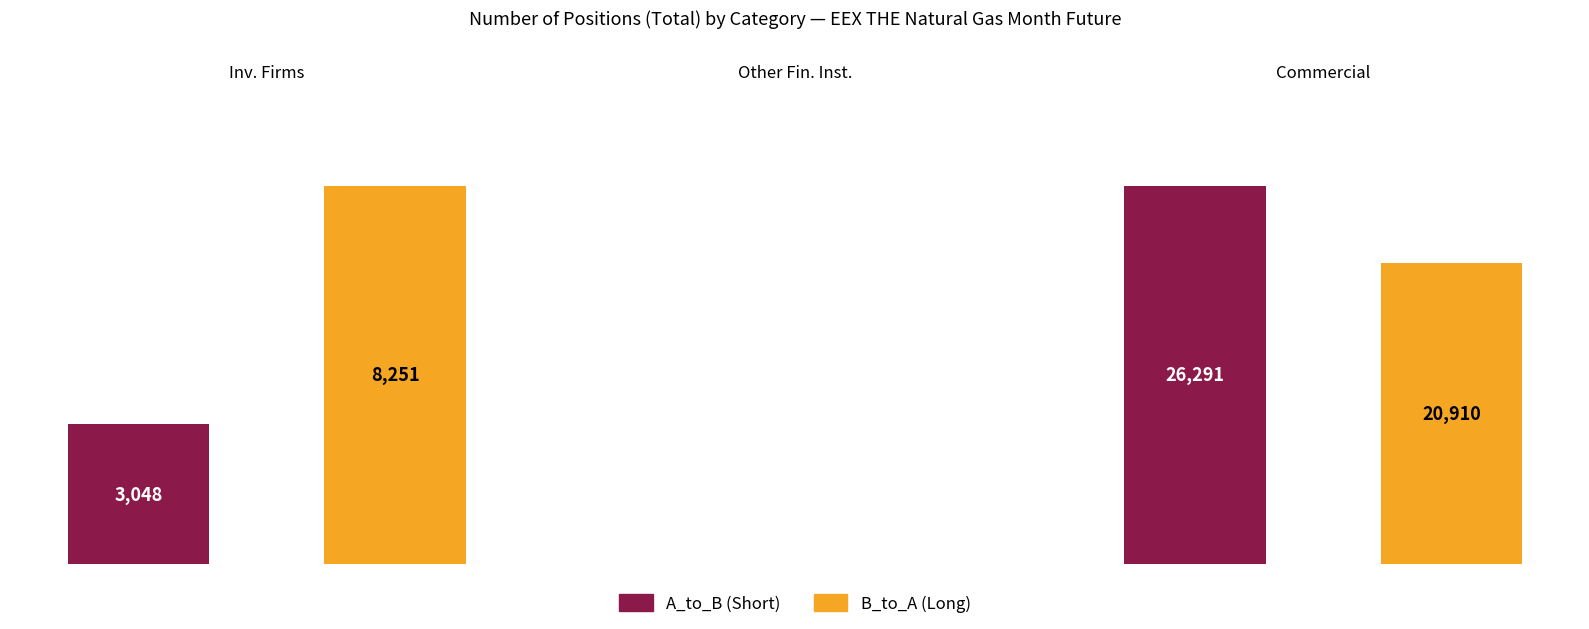

How many distinct data groups are displayed?

2